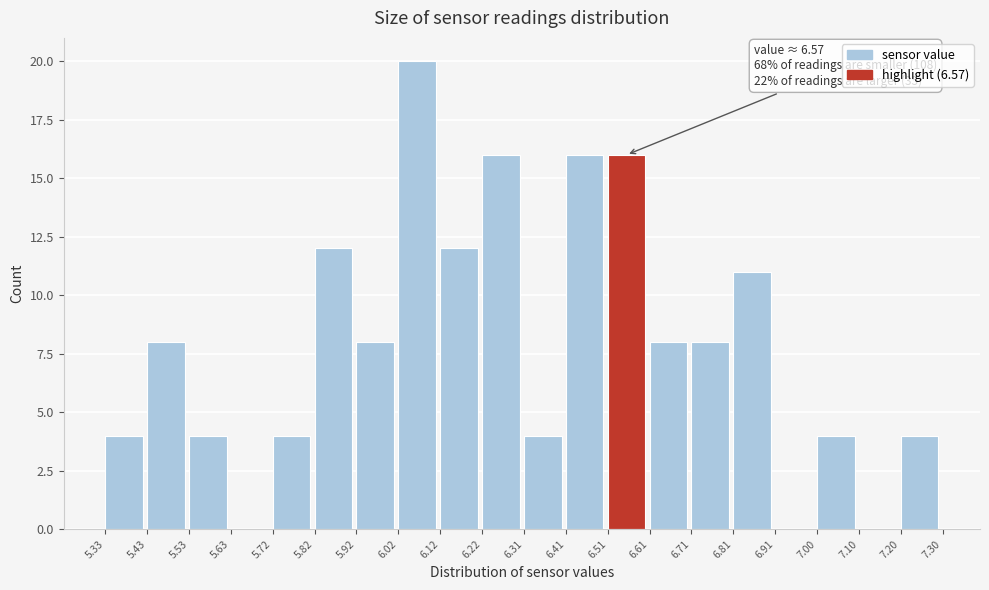

Which range on the x-axis has the tallest bar?

6.02 to 6.12